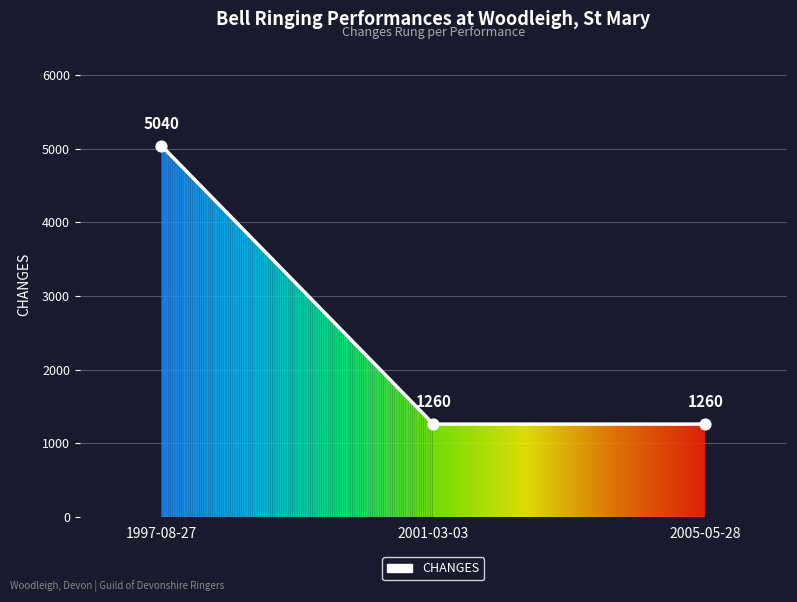

What is the change in value from 1997-08-27 to 2001-03-03?

-3780